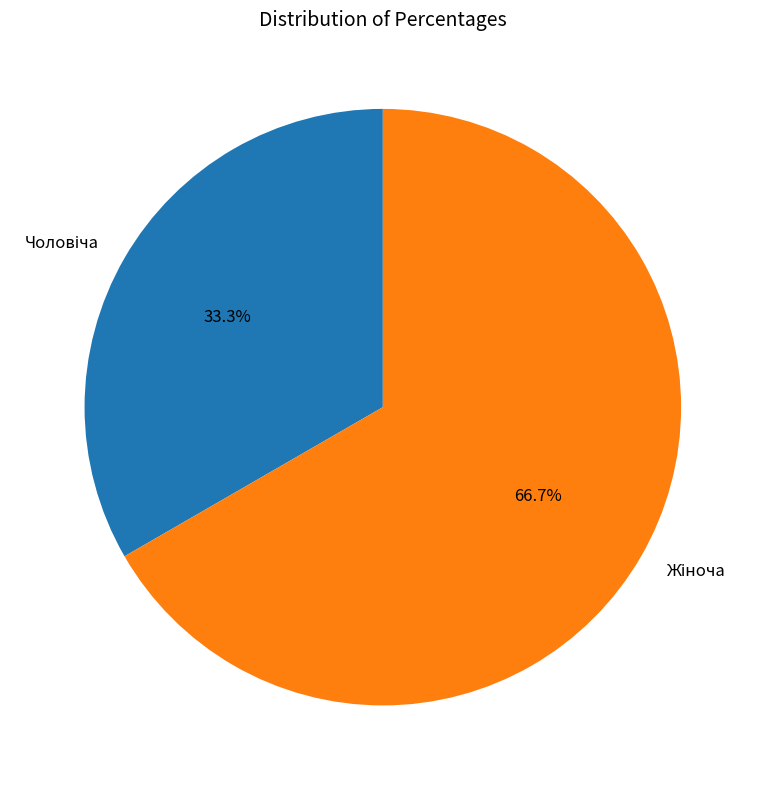

Is there a majority slice in this chart?

Yes